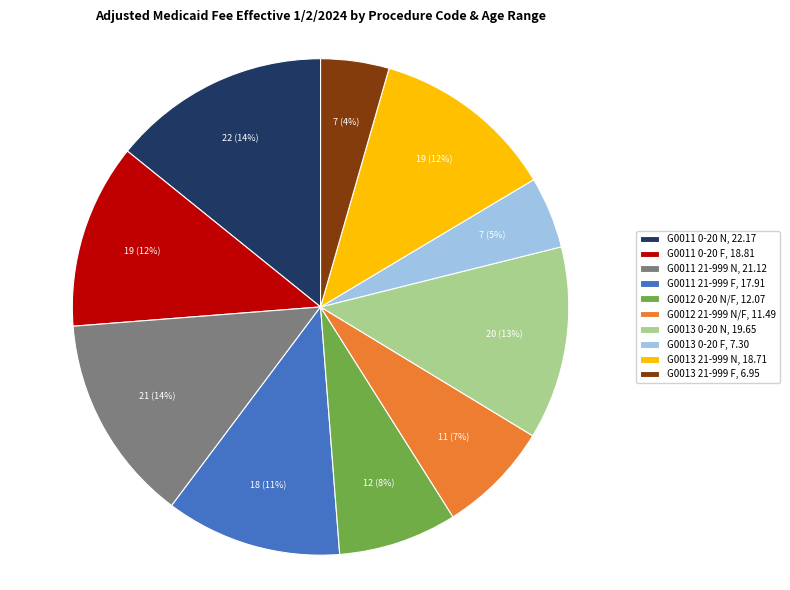

What is the ratio of the value at G0011 21-999 F, 17.91 to the value at G0012 21-999 N/F, 11.49?

1.6